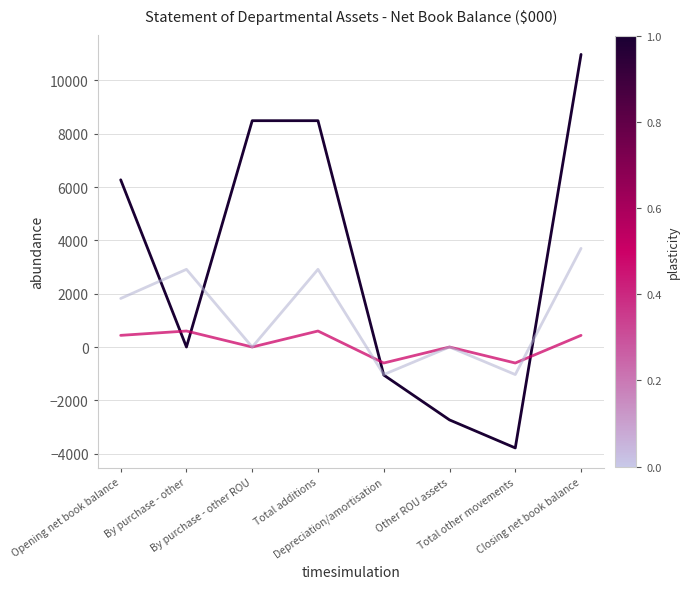

What is the maximum value shown in the chart?

10974